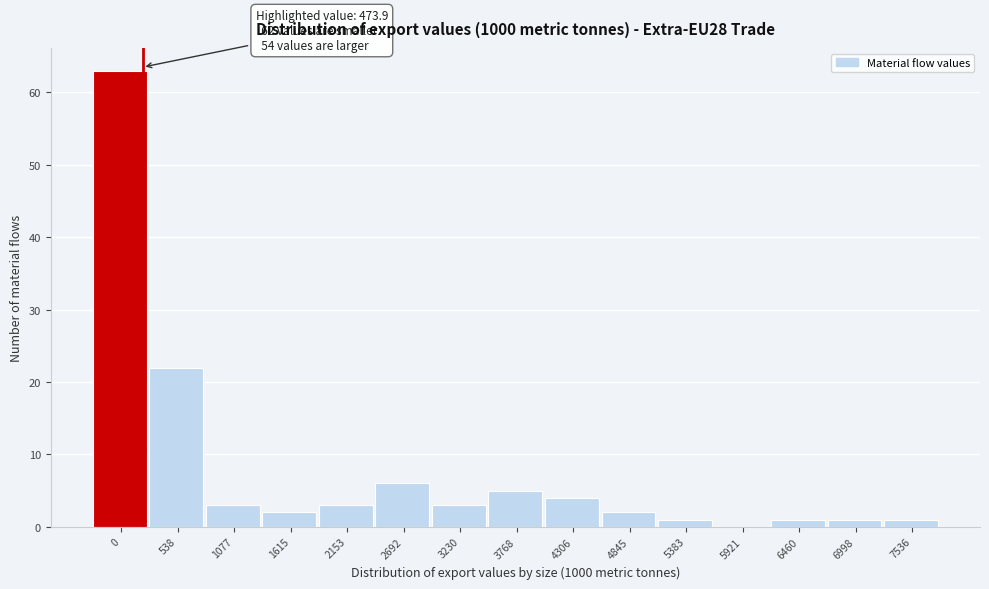

Reading left to right, transcribe all the data shown in this chart.

0=63	538=22	1077=3	1615=2	2153=3	2692=6	3230=3	3768=5	4306=4	4845=2	5383=1	5921=0	6460=1	6998=1	7536=1